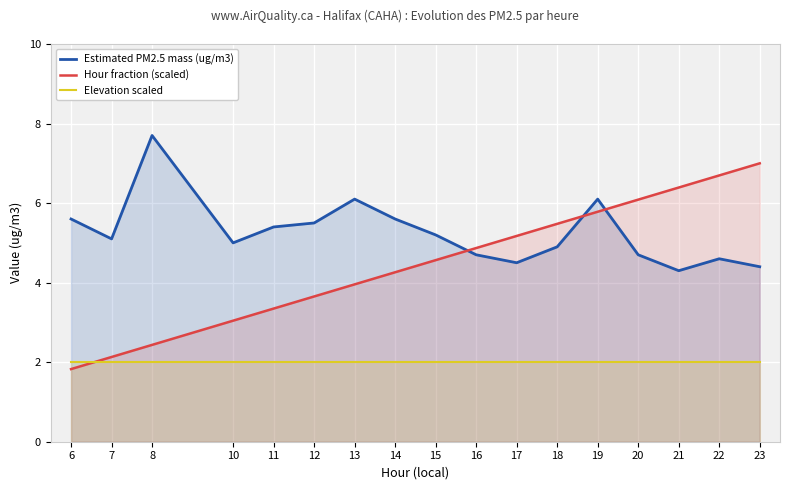

At how many categories does at least one series exceed 6?

7